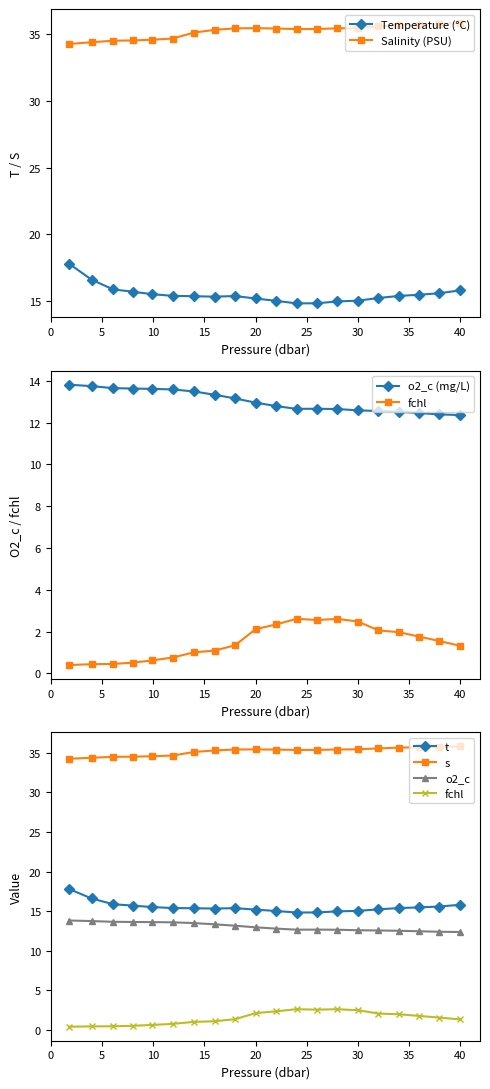

Is it true that fchl equals 4.3 at 26.0?

False